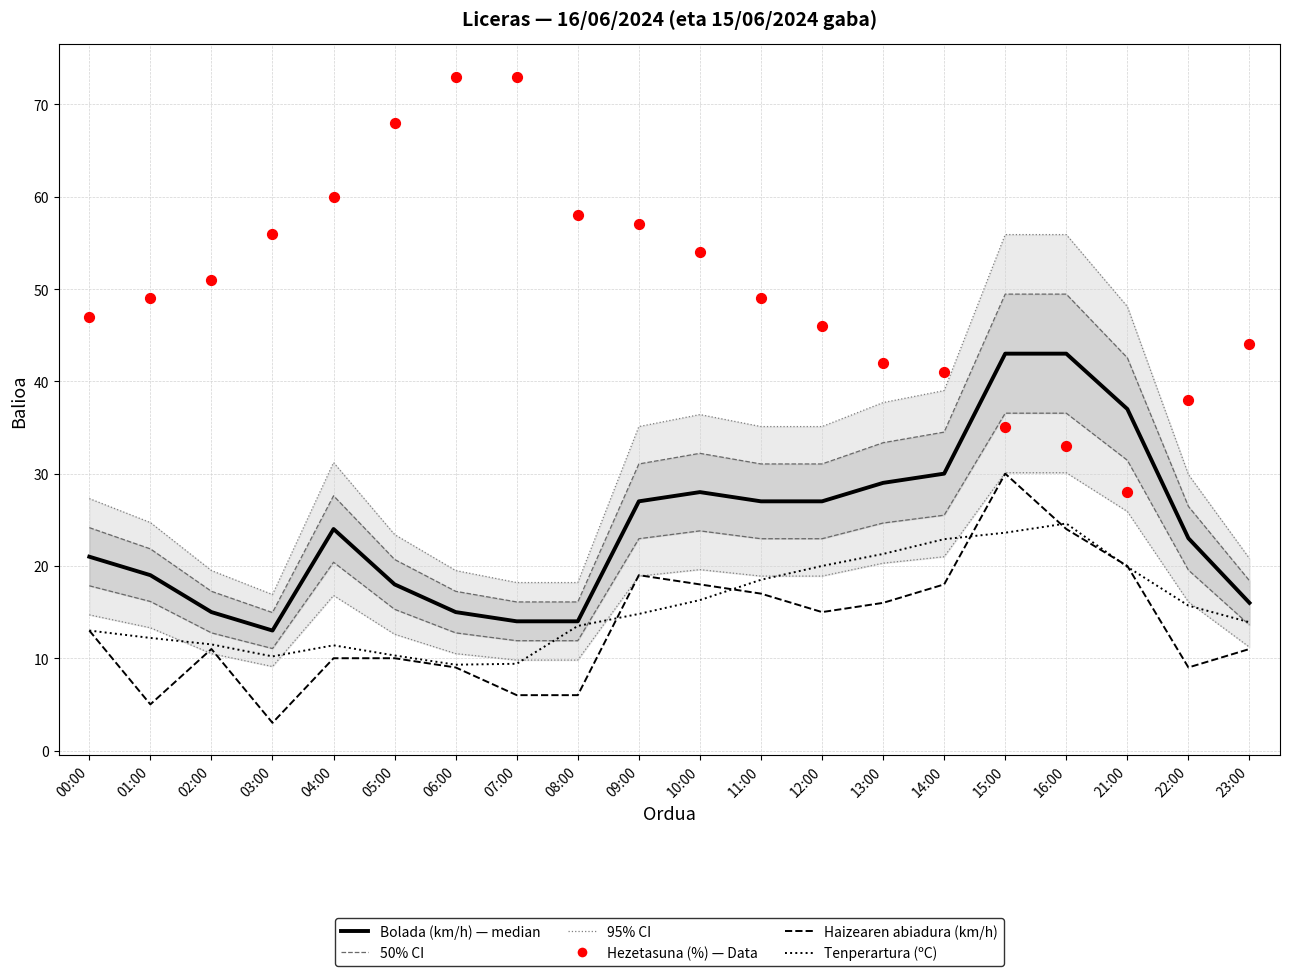

Which series has the largest Y range (max minus min)?

Hezetasuna (%)